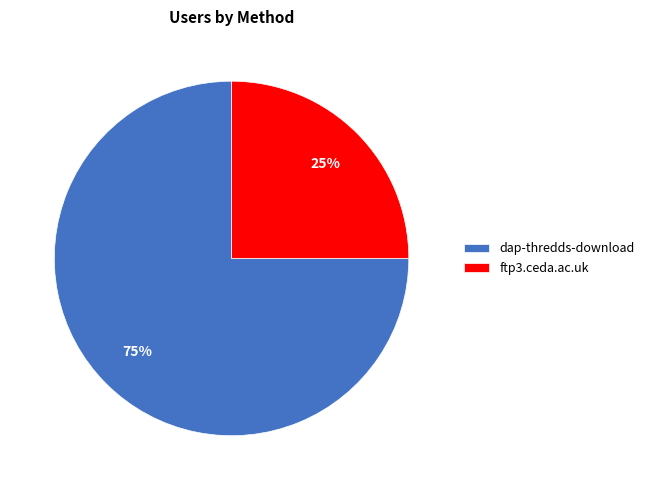

Combined, do dap-thredds-download and ftp3.ceda.ac.uk account for over 50%?

Yes